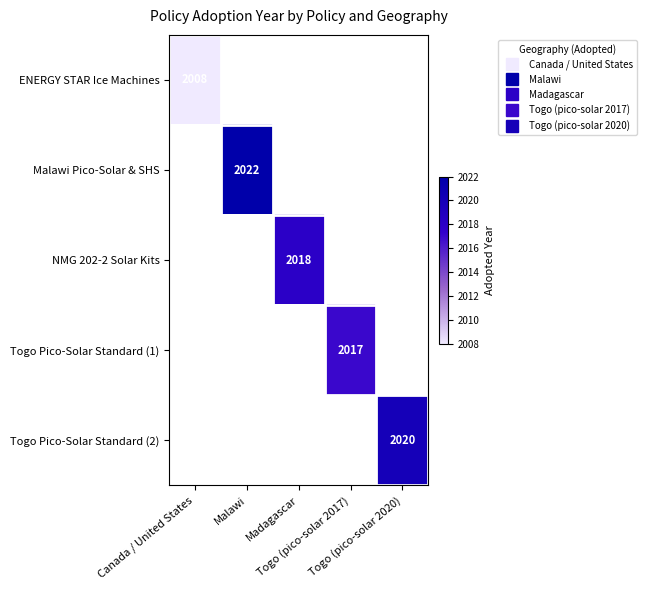

How many values in ENERGY STAR Ice Machines are above zero?

1